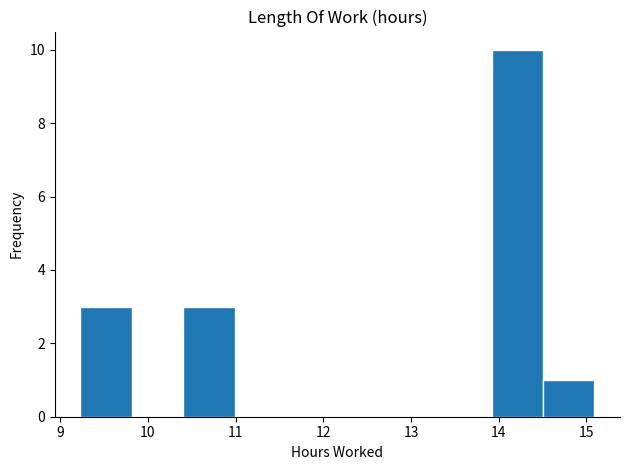

Reading left to right, list every bar in this chart as the range it spans on the x-axis followed by its height. Neither the bar edges nor the heights are printed on the chart, so give them approximately, as read against the axes.

9.2 to 9.8: 3
9.8 to 10.4: 0
10.4 to 11.0: 3
11.0 to 11.6: 0
11.6 to 12.2: 0
12.2 to 12.7: 0
12.7 to 13.3: 0
13.3 to 13.9: 0
13.9 to 14.5: 10
14.5 to 15.1: 1